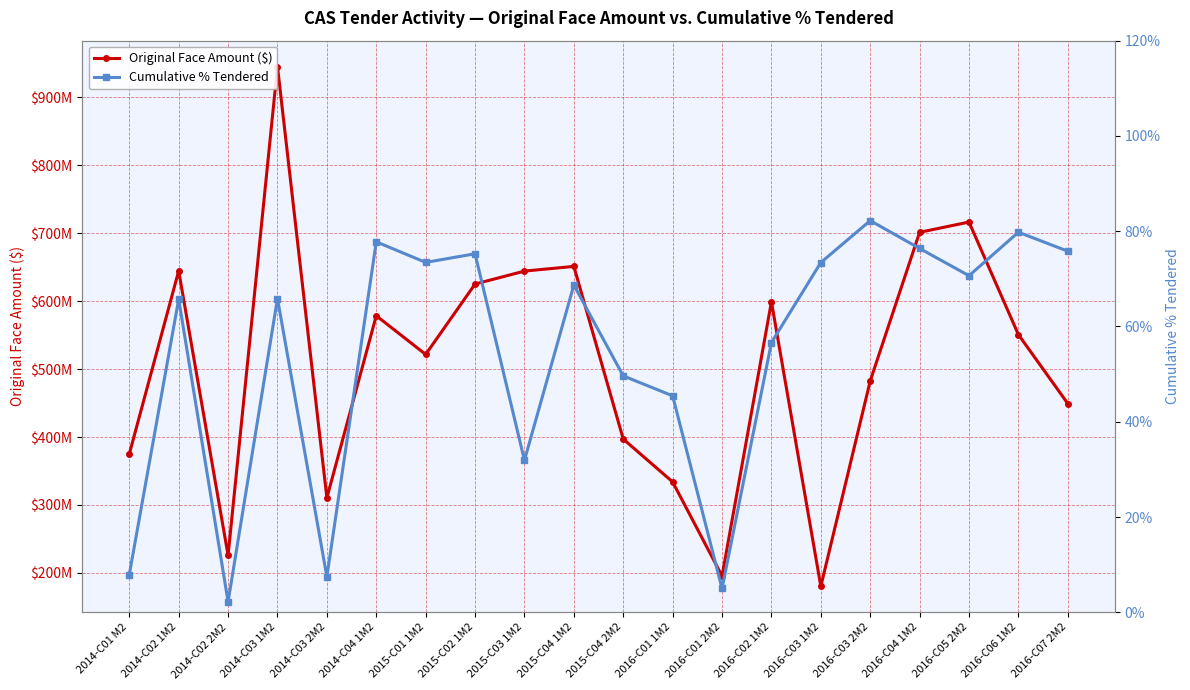

What is the value of the Original Face Amount ($) point at the 13th from the left?

195439000.0